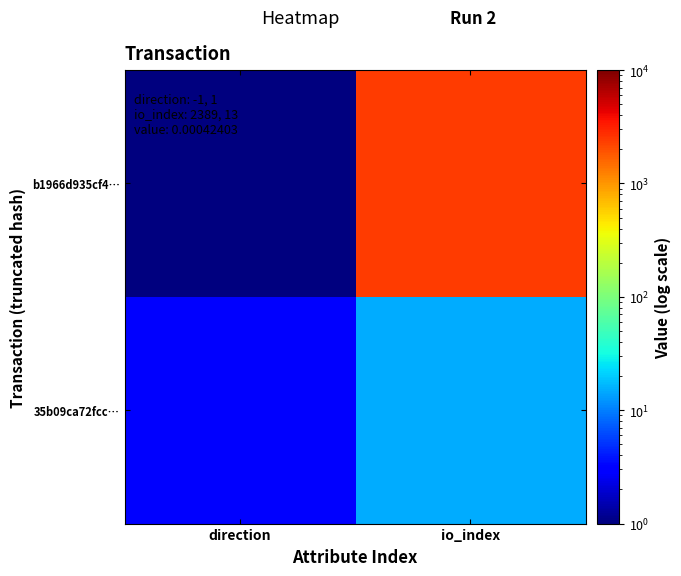

How many data points does each series have?

2